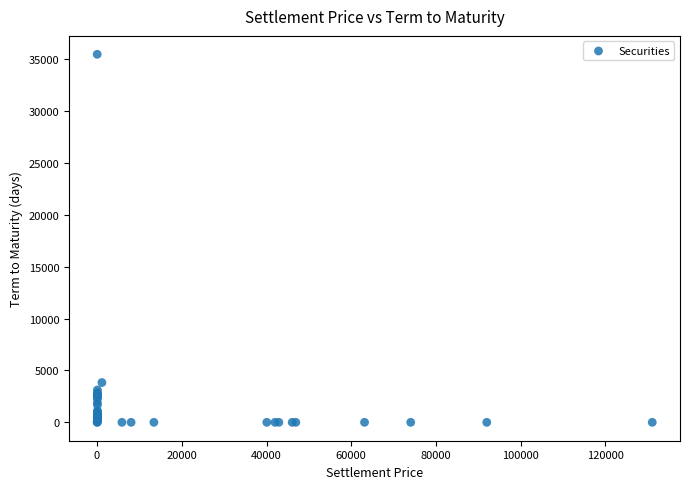

What Y value in the scatter plot is closest to 17751?

3835